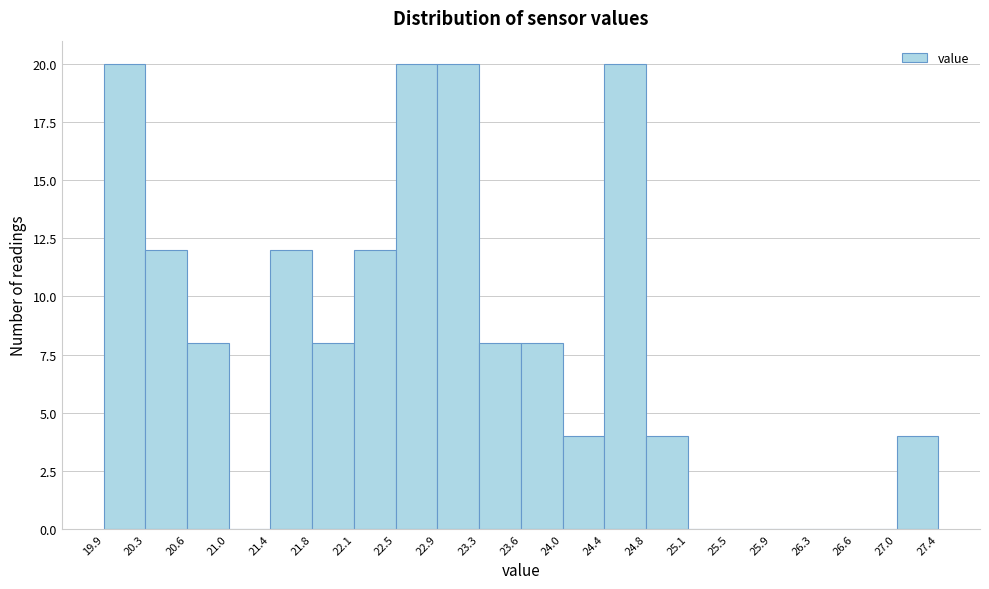

Reading left to right, transcribe this chart: for each bar, give the range it covers on the x-axis and its height. The values are not printed on the chart, so give them approximately, as read against the axis.

19.9 to 20.3: 20
20.3 to 20.6: 12
20.6 to 21.0: 8
21.0 to 21.4: 0
21.4 to 21.8: 12
21.8 to 22.1: 8
22.1 to 22.5: 12
22.5 to 22.9: 20
22.9 to 23.3: 20
23.3 to 23.6: 8
23.6 to 24.0: 8
24.0 to 24.4: 4
24.4 to 24.8: 20
24.8 to 25.1: 4
25.1 to 25.5: 0
25.5 to 25.9: 0
25.9 to 26.3: 0
26.3 to 26.6: 0
26.6 to 27.0: 0
27.0 to 27.4: 4